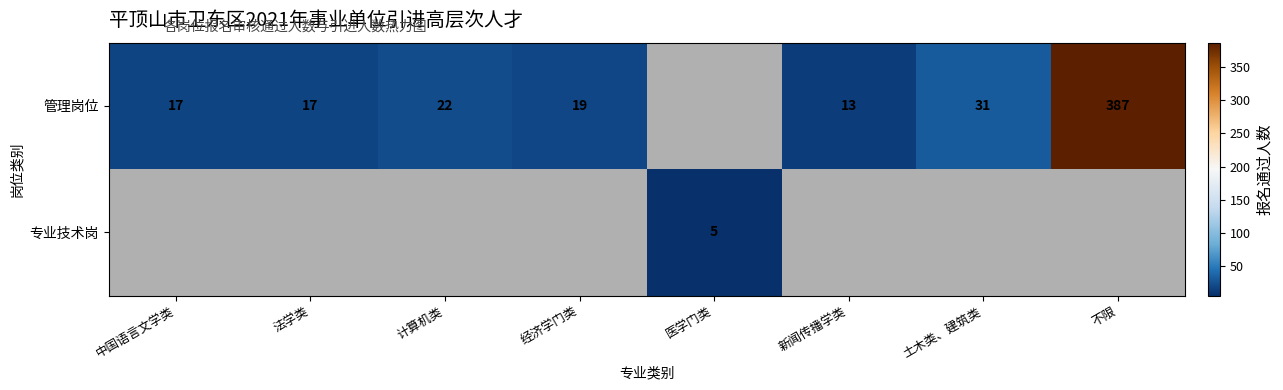

Is it true that 专业技术岗 equals 1 at 医学门类?

False